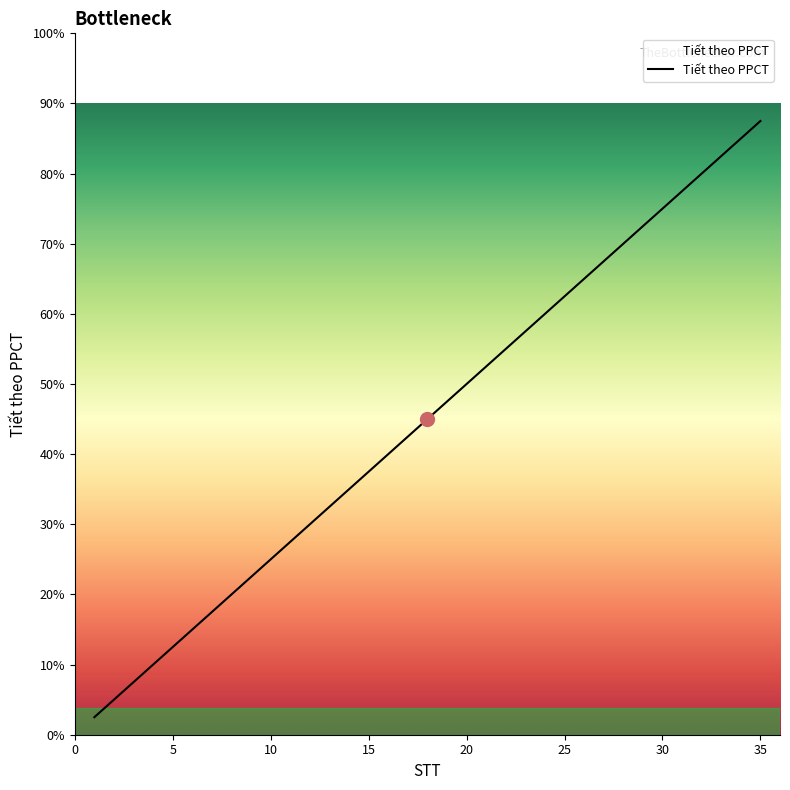

Does the chart display data point markers on the line(s)?

No